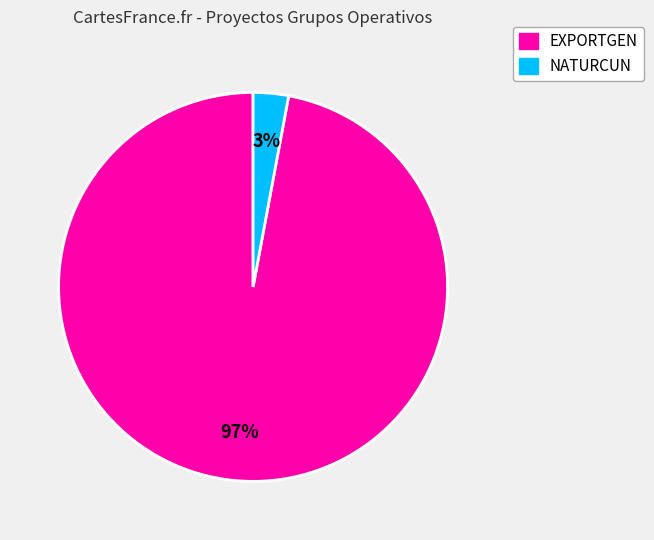

True or false: EXPORTGEN accounts for 97% of the total.

True